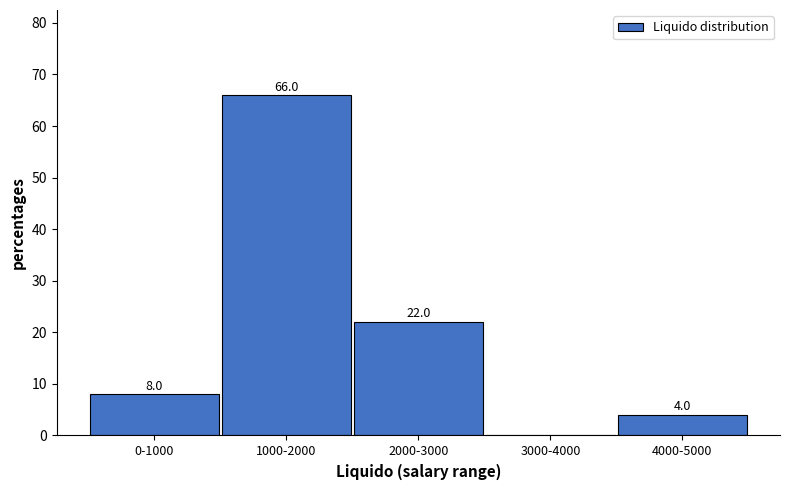

Reading right to left, extract all data points from this chart.

4000-5000=4	3000-4000=0	2000-3000=22	1000-2000=66	0-1000=8